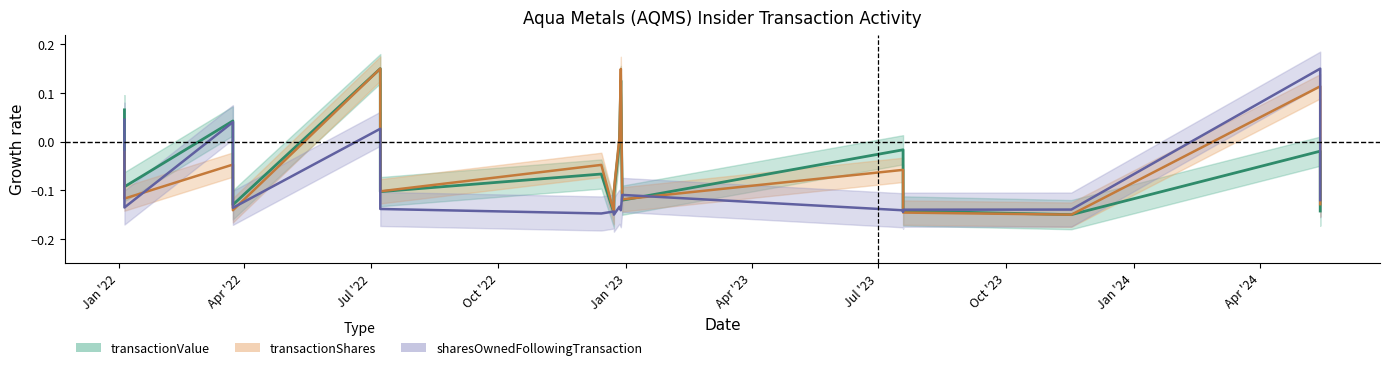

At which category does sharesOwnedFollowingTransaction reach its first local peak?

2022-03-24